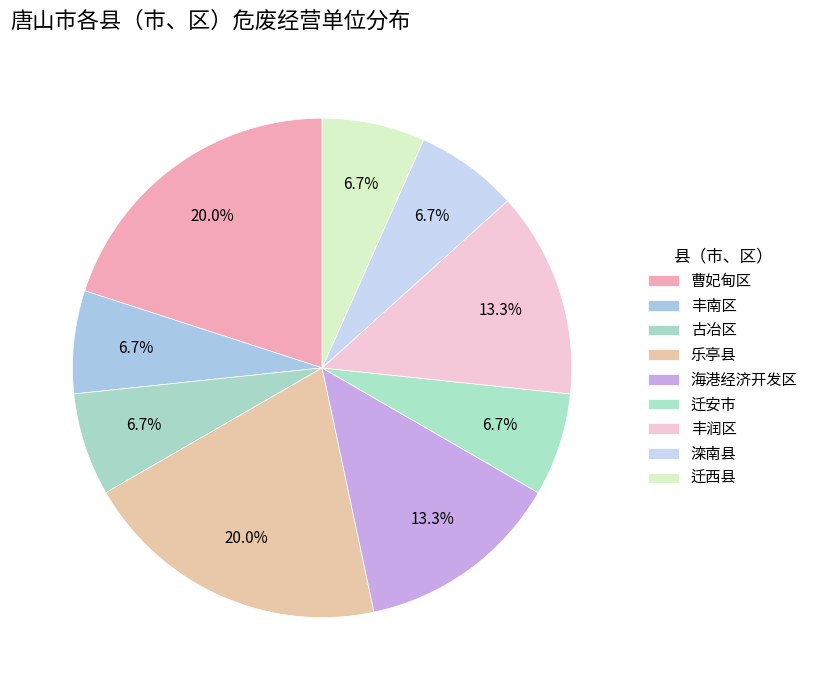

To the nearest percent, what portion does 丰润区 represent?

13%